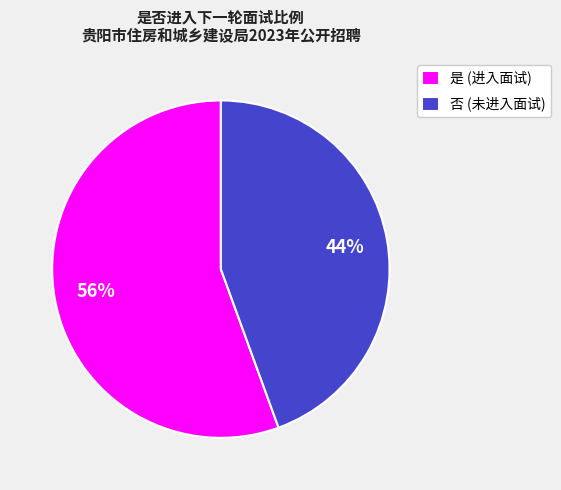

Approximately how many times larger is the value at 是 compared to 否?

1.3